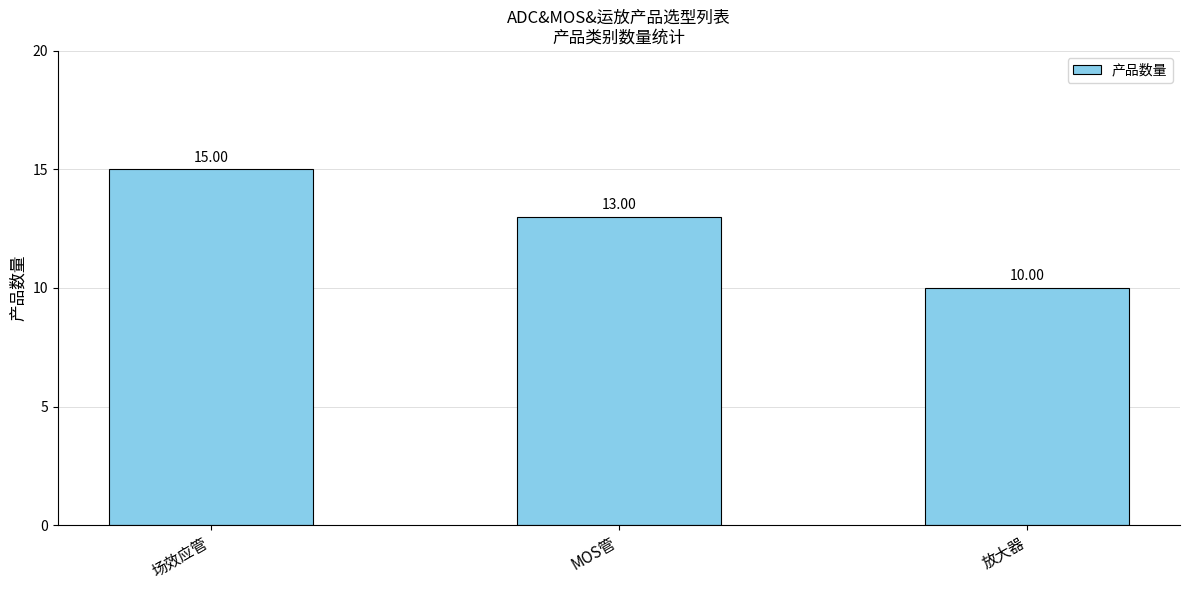

True or false: the data shows 13 at MOS管.

True